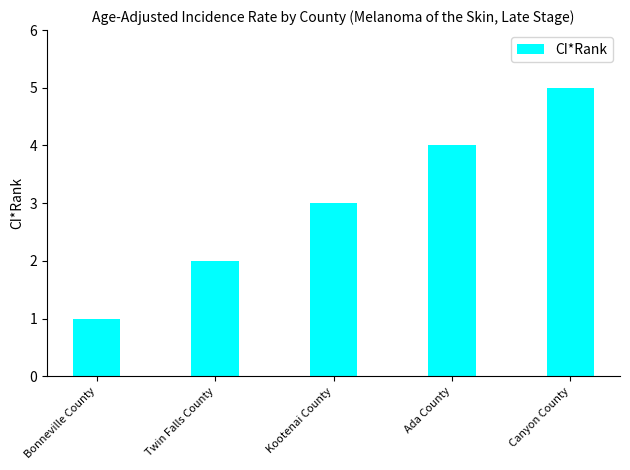

The value at Ada County is 7. True or false?

False